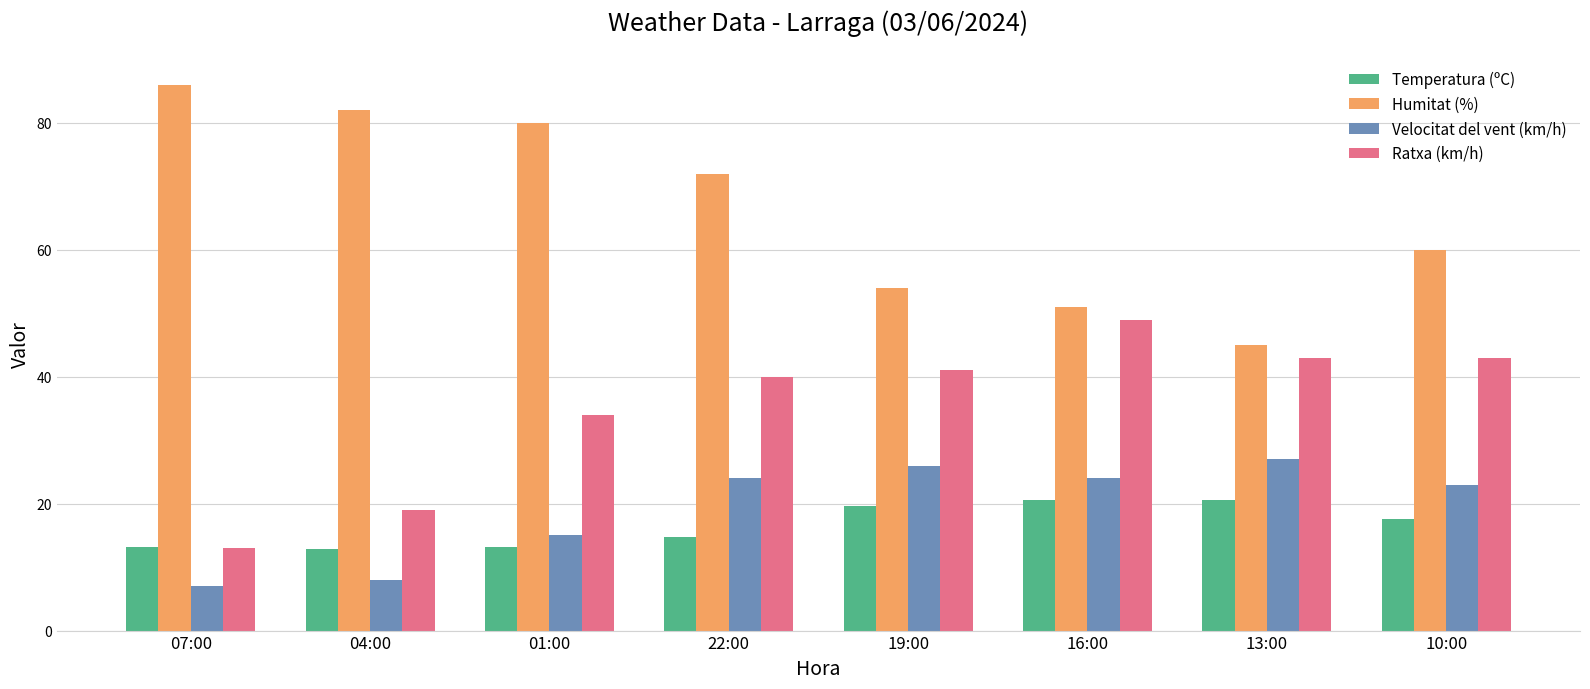

List the labels in order of Humitat (%) value, largest first.

07:00, 04:00, 01:00, 22:00, 10:00, 19:00, 16:00, 13:00